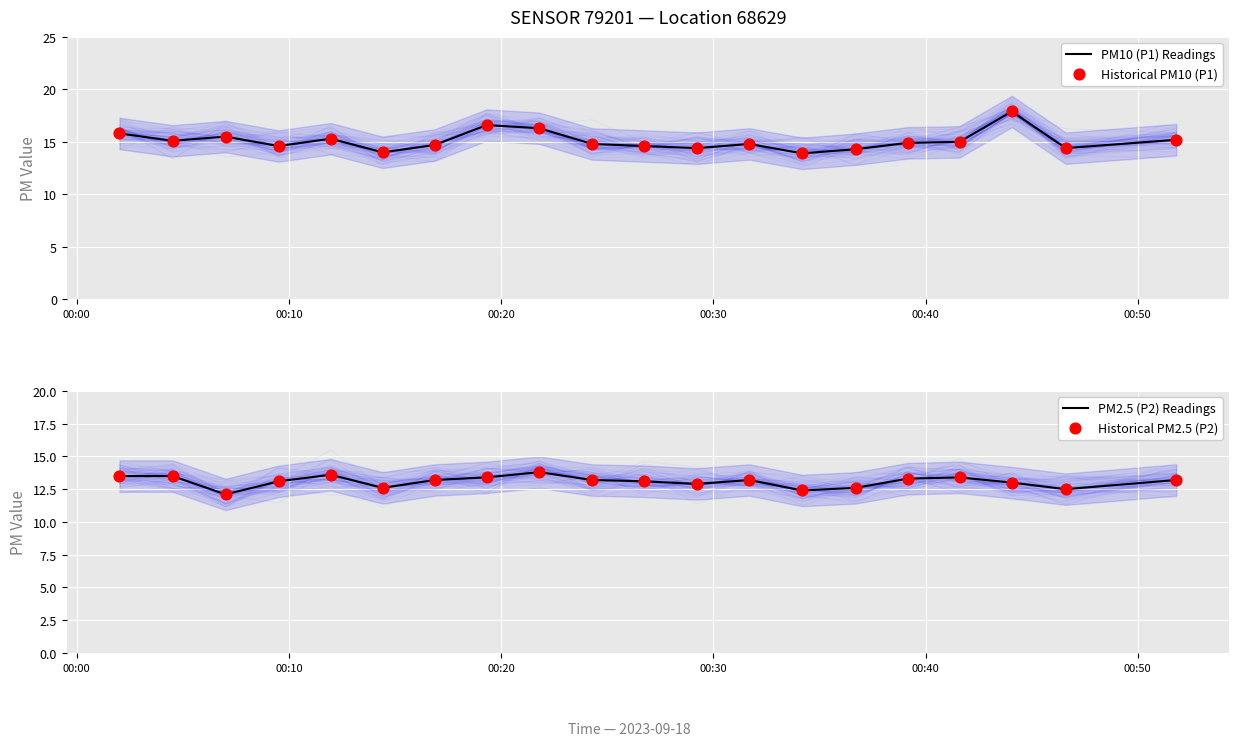

Which series has the largest total across all categories?

PM10 (P1) Readings